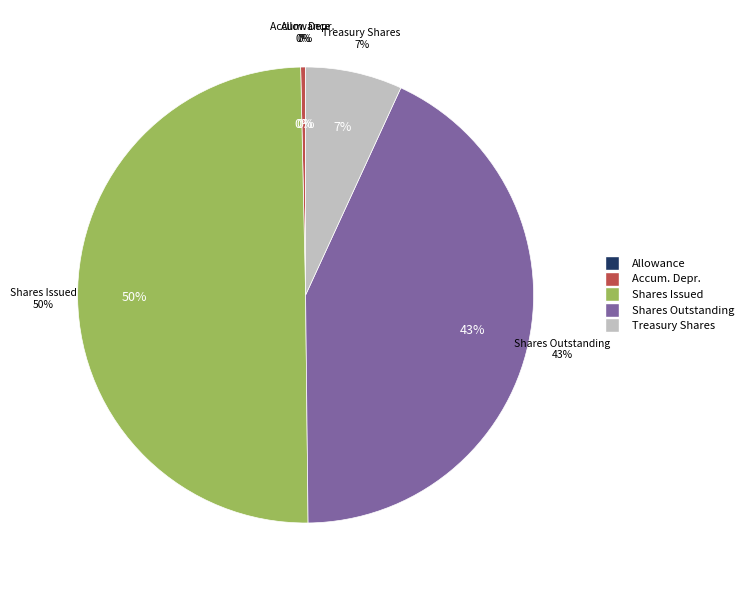

Combined, what portion of the pie is Treasury stock shares and Accounts and notes receivable allowance?

6.9%